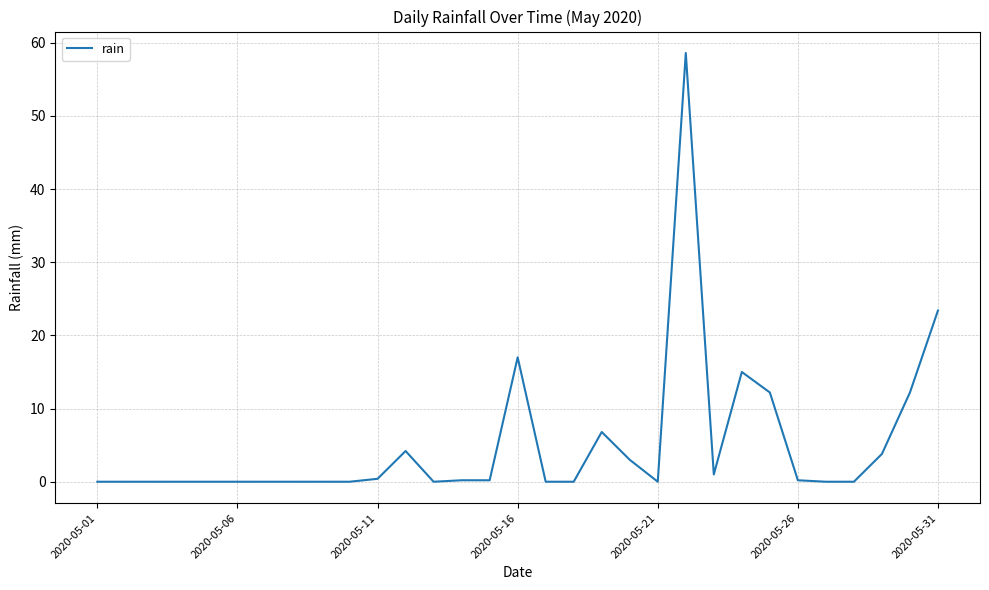

What is the difference between the maximum and minimum values?

58.6